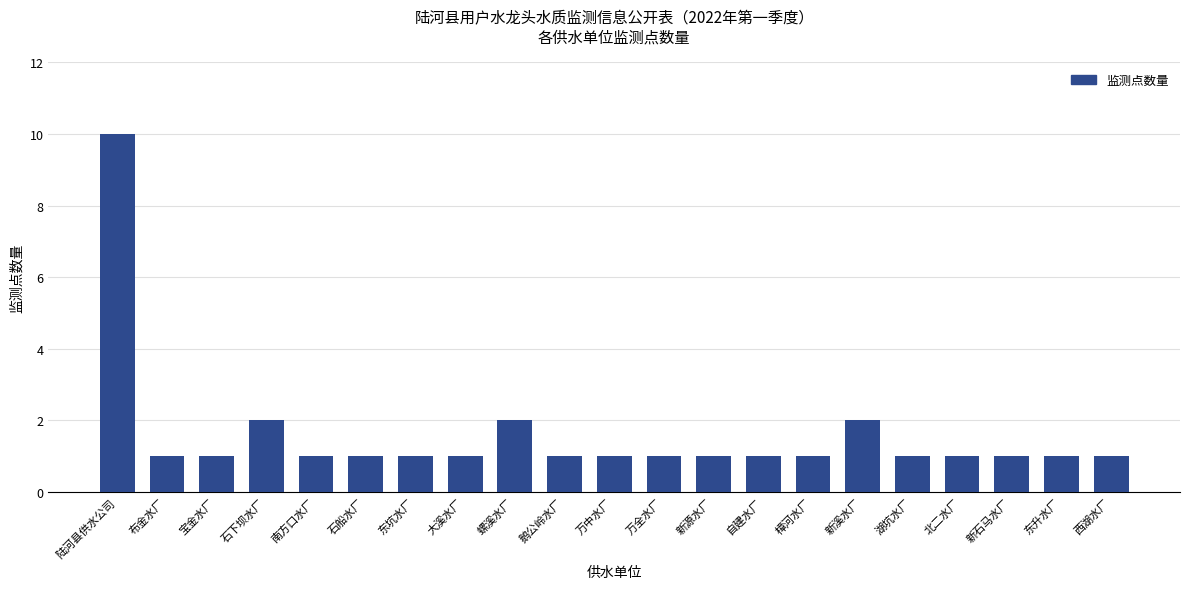

Reading right to left, what are all the values shown in this chart?

1	1	1	1	1	2	1	1	1	1	1	1	2	1	1	1	1	2	1	1	10